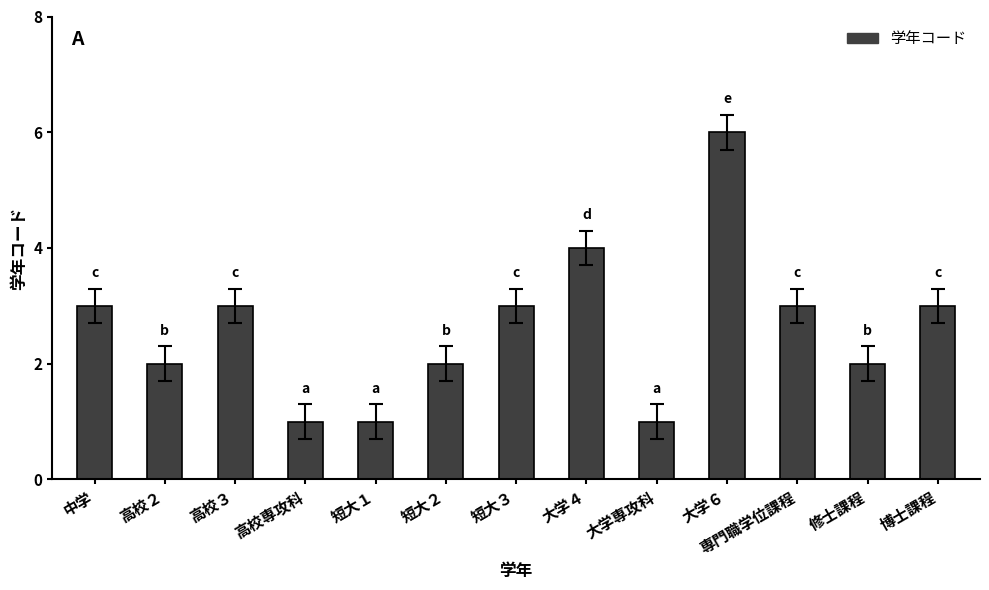

What is the change in value from 中学 to 大学４?

+1